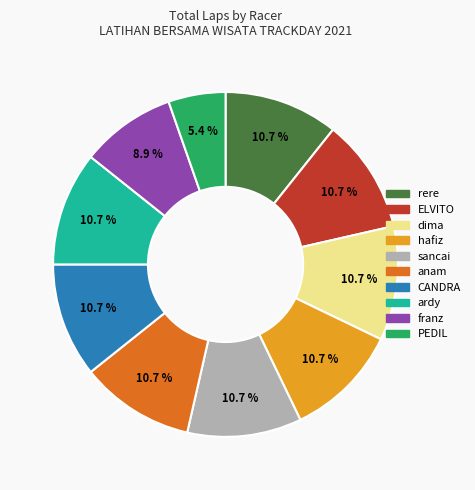

Is there any slice that represents more than half of the pie?

No